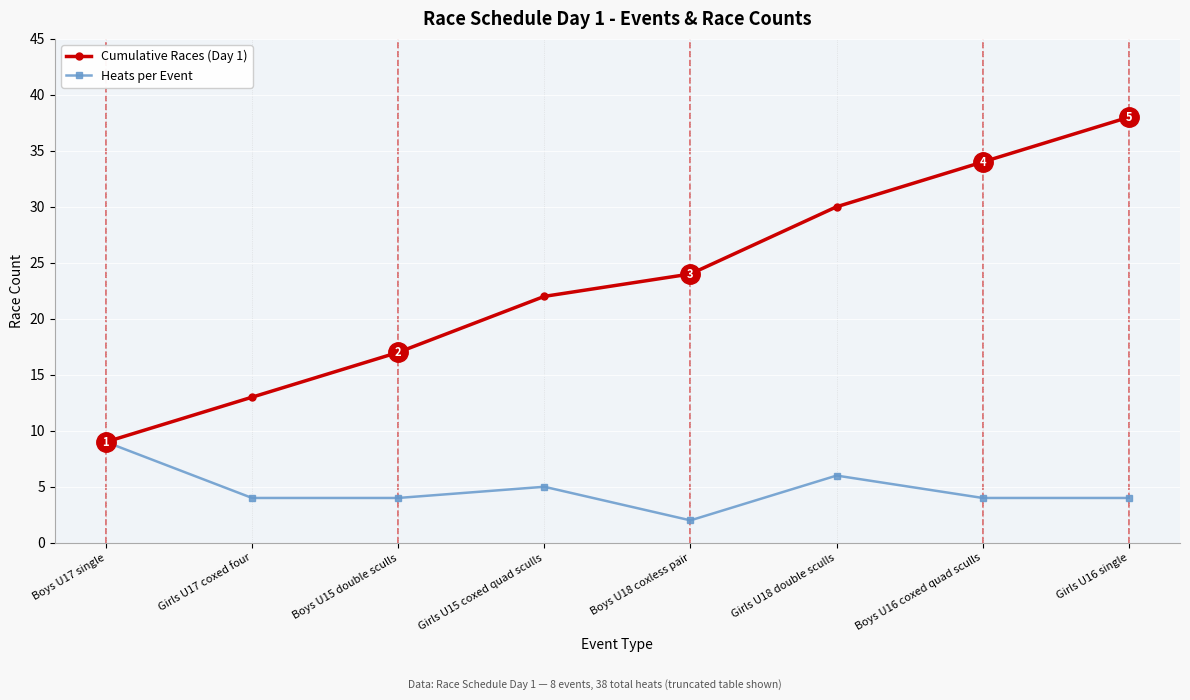

Read the Cumulative Races (Day 1) value at Girls U16 single.

38